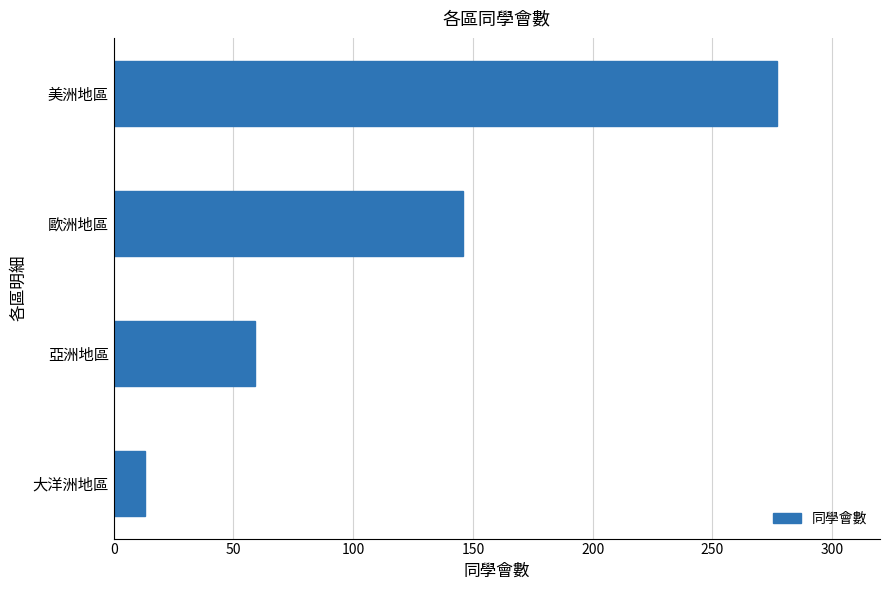

How many values are between 59 and 277?

3